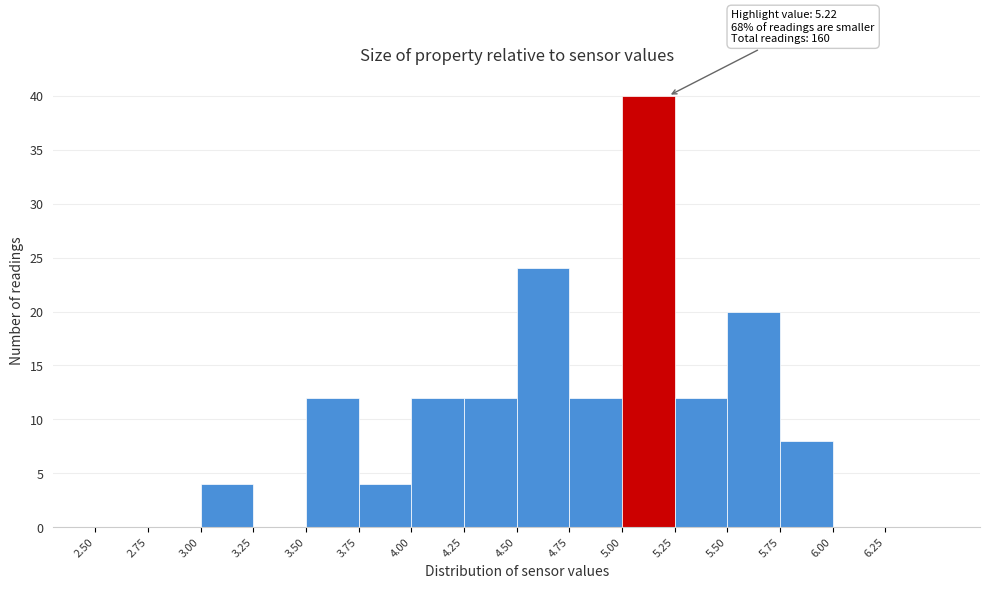

Which range on the x-axis has the tallest bar?

5.00 to 5.25